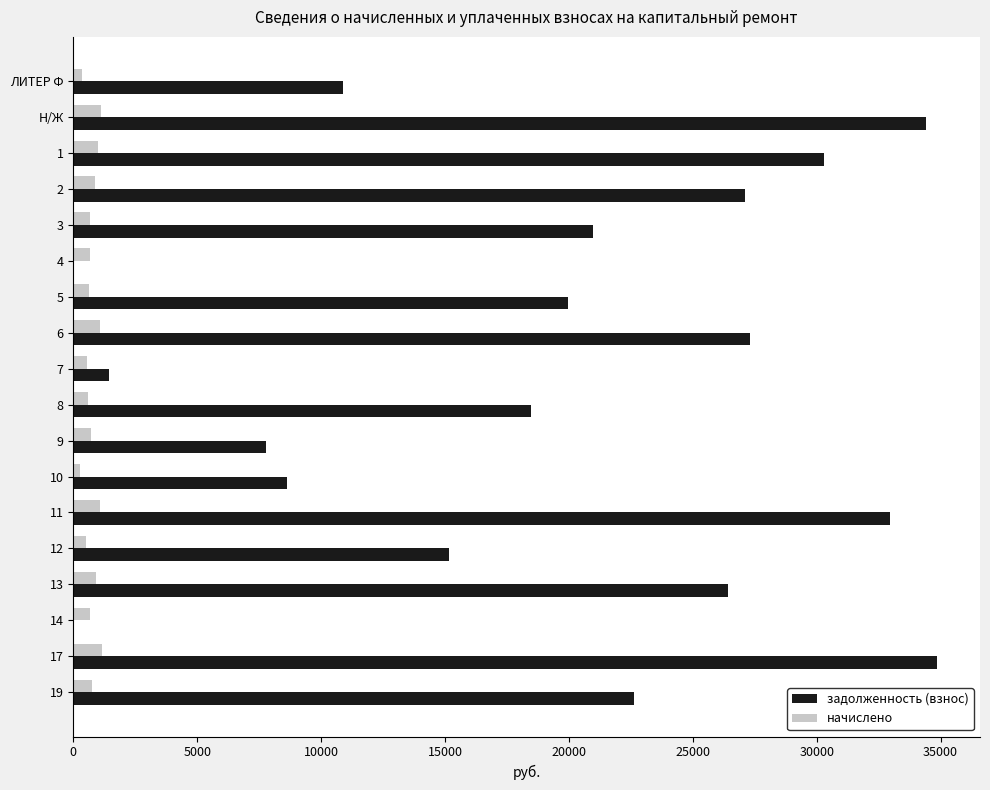

How many categories are shown in the chart?

18